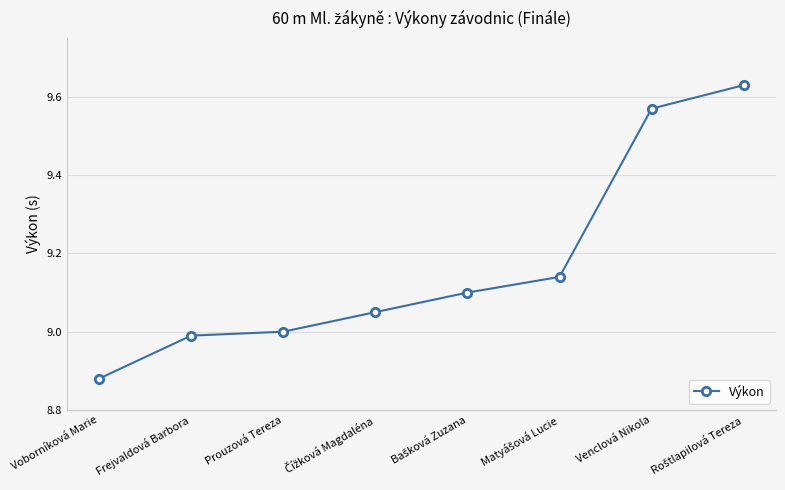

True or false: there are more than 0 points higher than both neighbors.

False